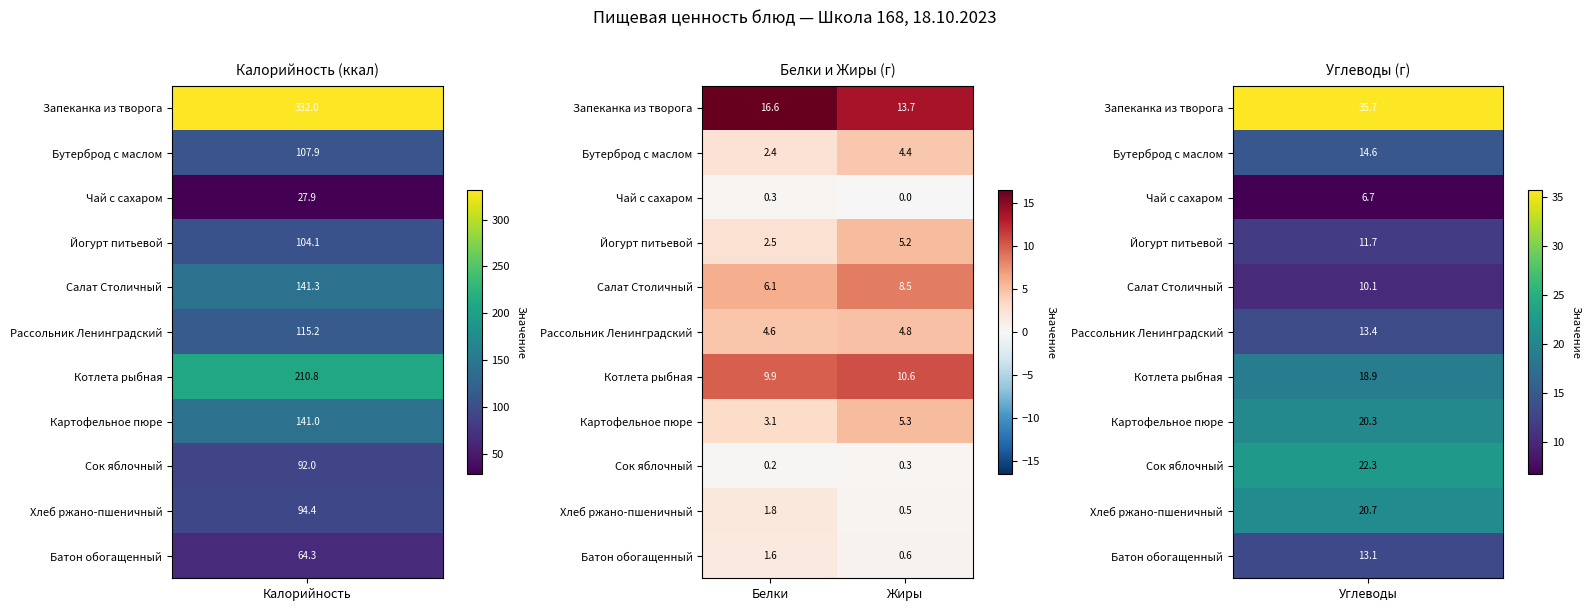

Which category has the highest value across all series?

Белки